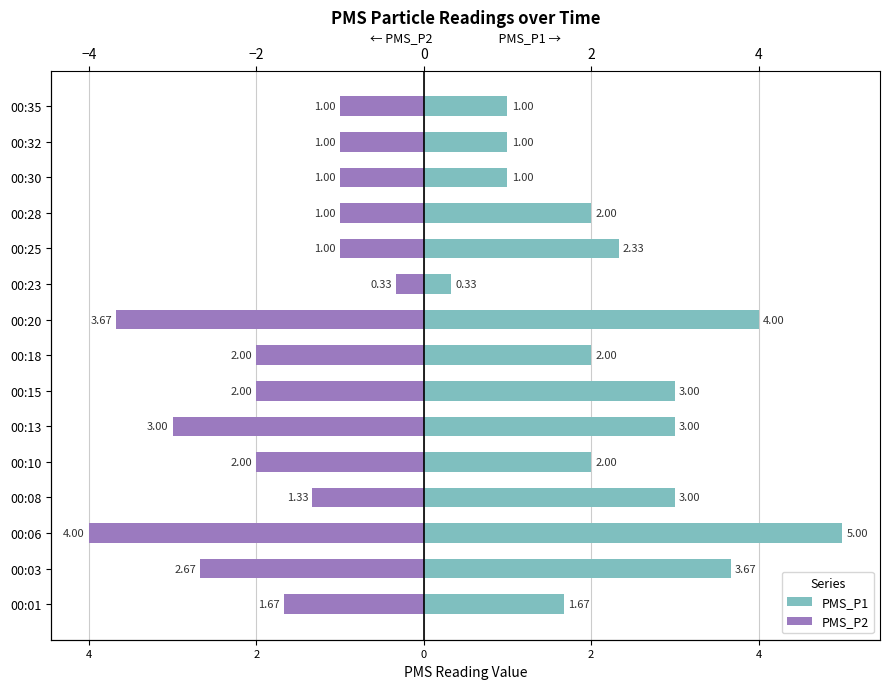

How many groups of bars are there?

15